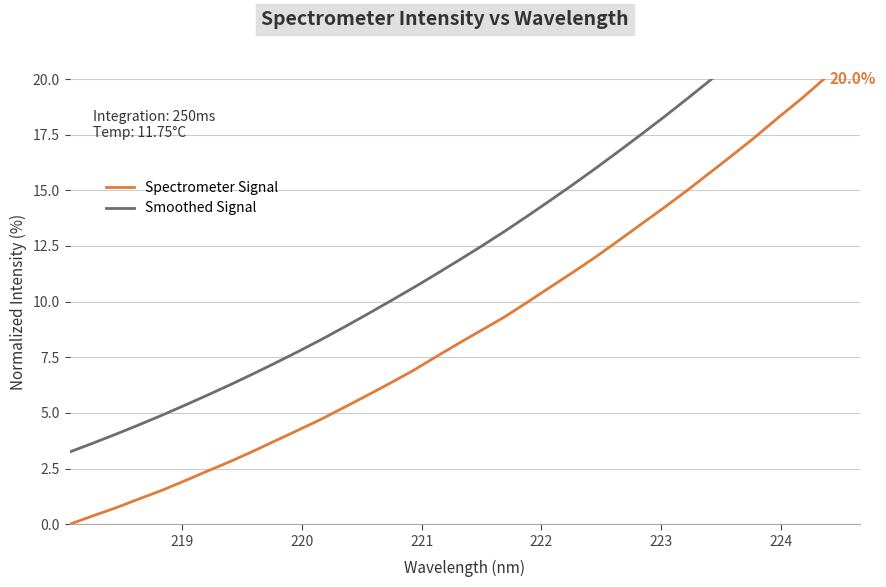

Rank the categories by value from lowest to highest.

218.0596, 218.2508, 218.442, 218.6332, 218.8244, 219.0156, 219.2067, 219.3979, 219.589, 219.7801, 219.9712, 220.1623, 220.3533, 220.5444, 220.7354, 220.9264, 221.1174, 221.3083, 221.4993, 221.6902, 221.8812, 222.0721, 222.263, 222.4538, 222.6447, 222.8355, 223.0264, 223.2172, 223.408, 223.5987, 223.7895, 223.9802, 224.1709, 224.3616